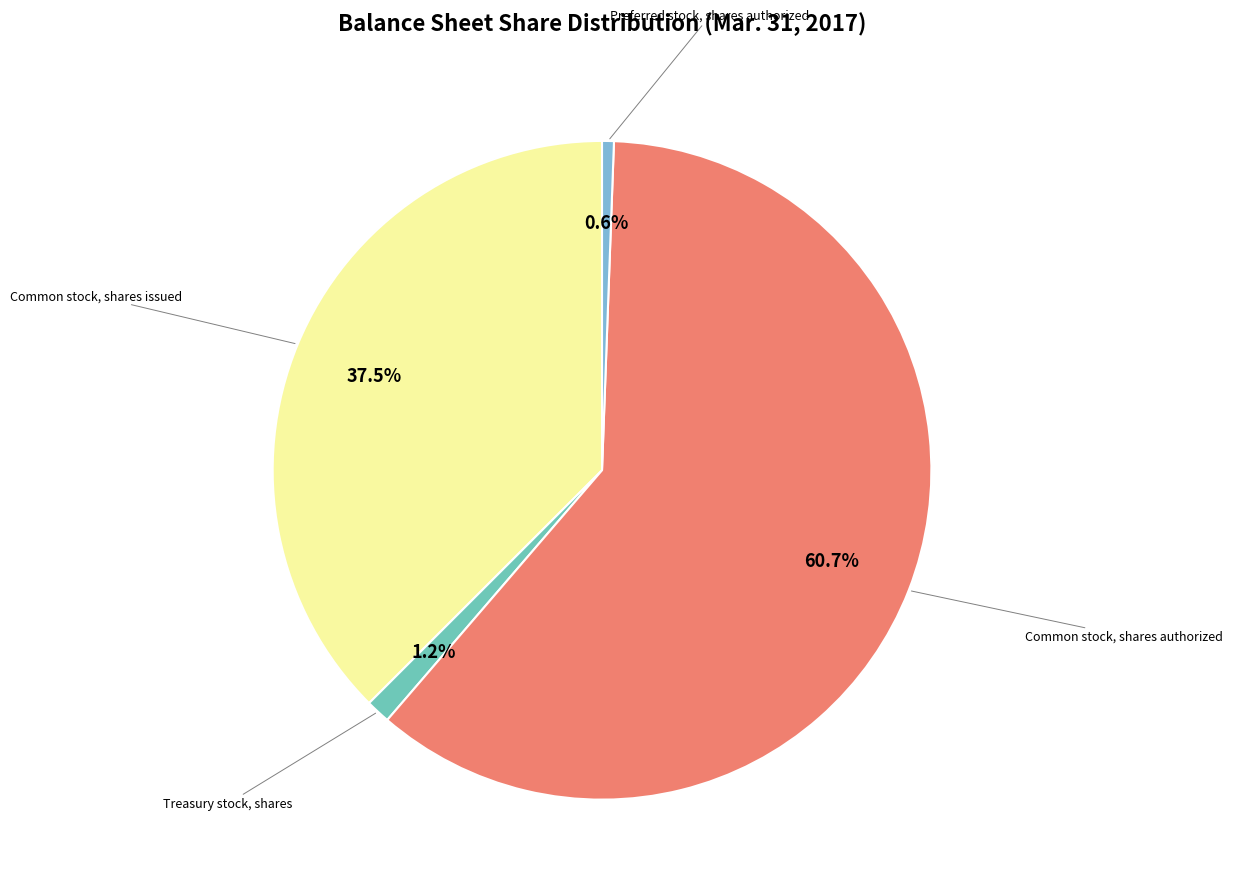

How many slices are in this pie chart?

4